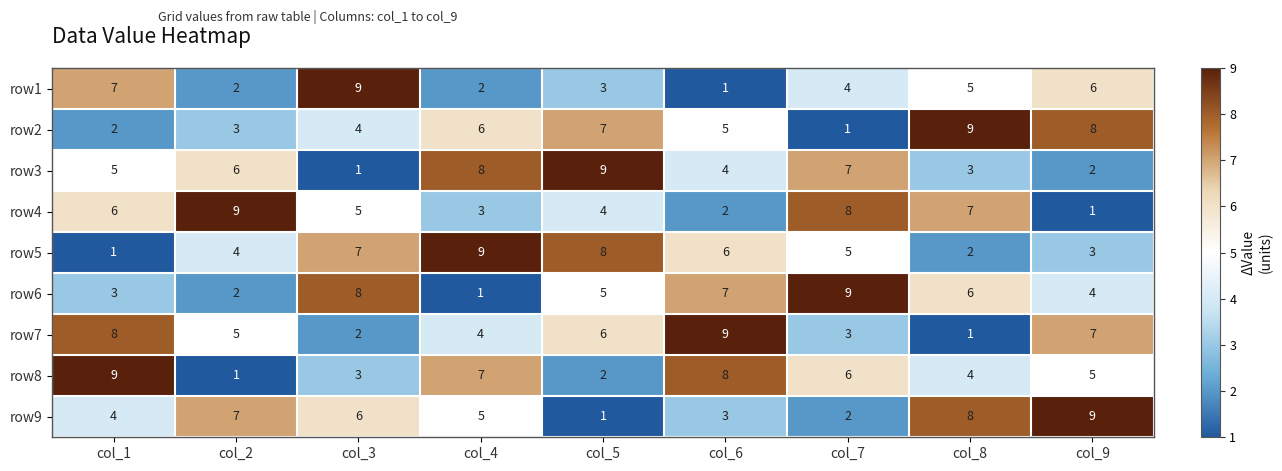

At how many categories does at least one series exceed 5?

9